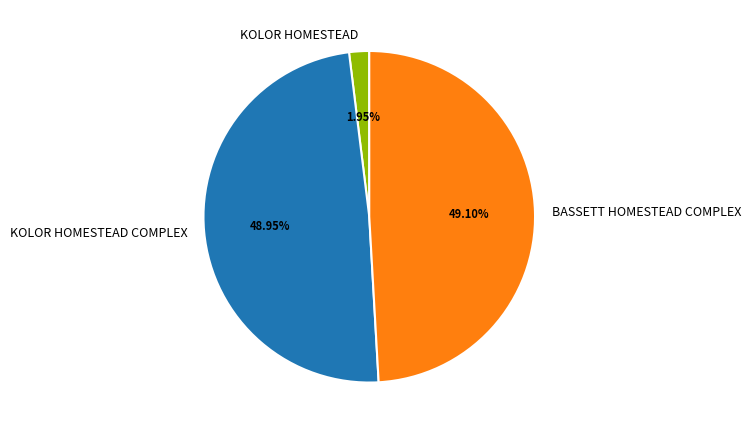

Between BASSETT HOMESTEAD COMPLEX and KOLOR HOMESTEAD, which is larger?

BASSETT HOMESTEAD COMPLEX